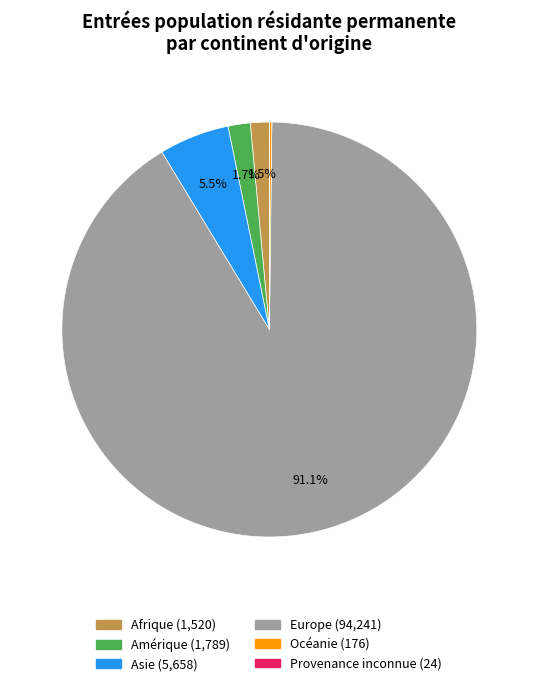

To the nearest percent, what is the difference between the largest and smallest slice percentages?

91%